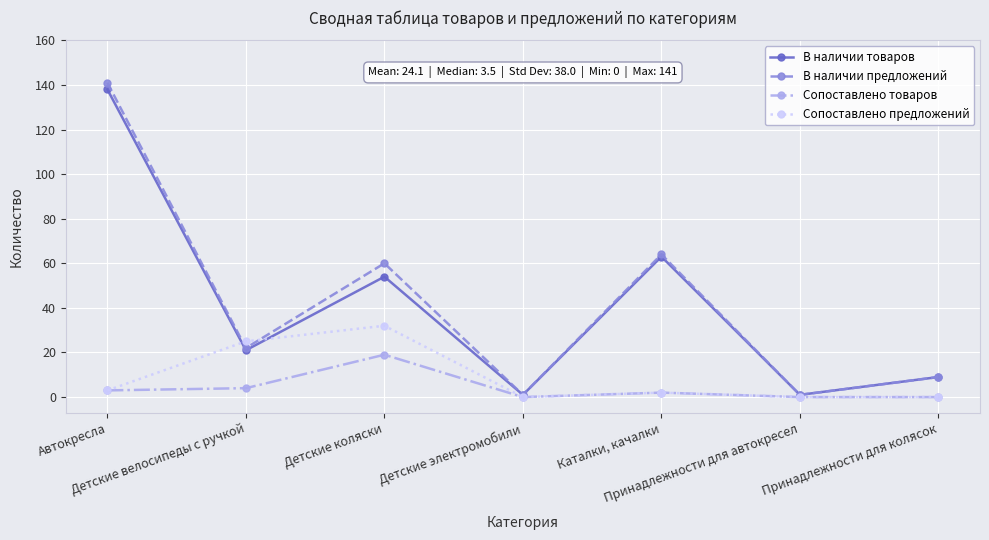

Which series has the widest spread of values?

В наличии предложений